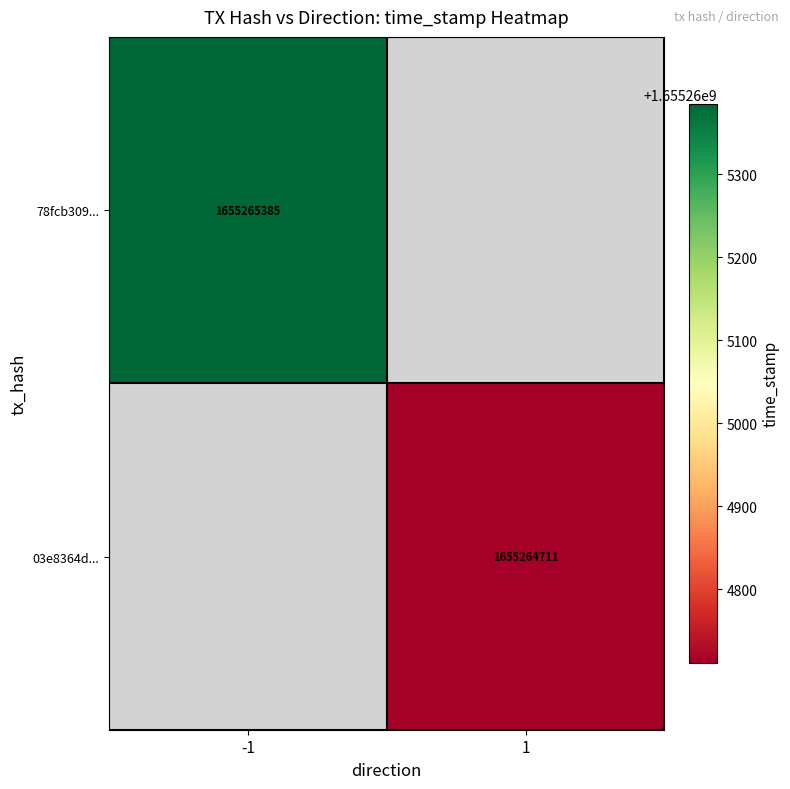

Is it true that 78fcb3096040d5ee73dc425505499b41bd17ed6 equals 0 at 0?

False